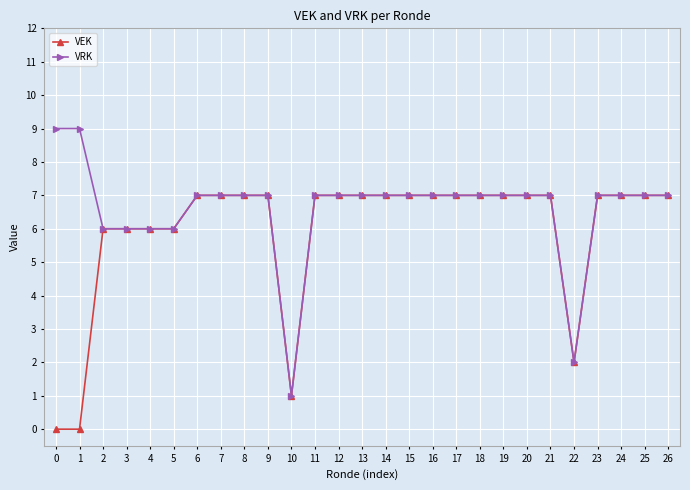

Which series has the largest range (max minus min)?

VRK